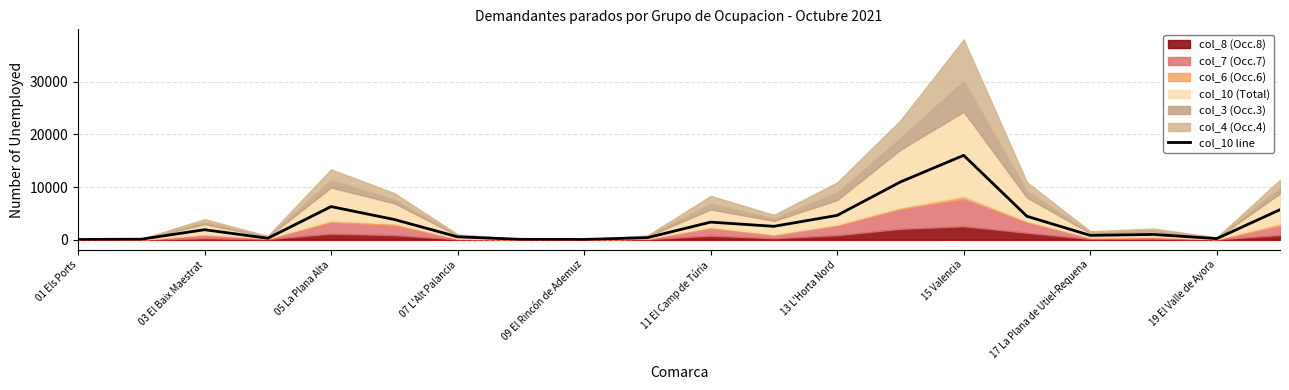

The value of col_10 line at 15 Valencia is 4169. True or false?

False